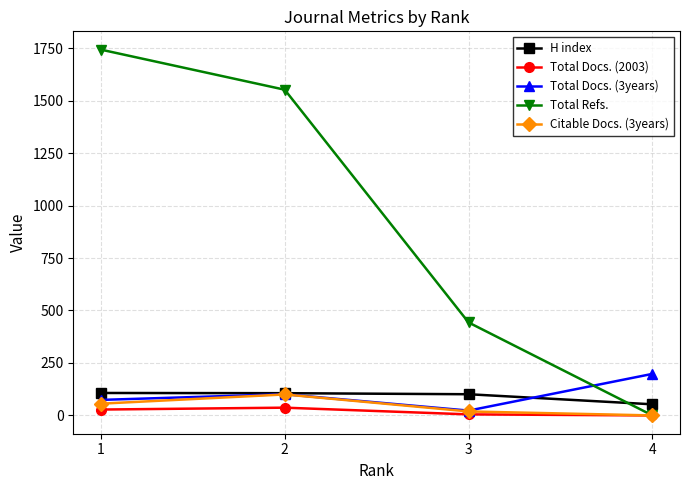

Between 2 and 4, which series saw the biggest shift?

Total Refs.